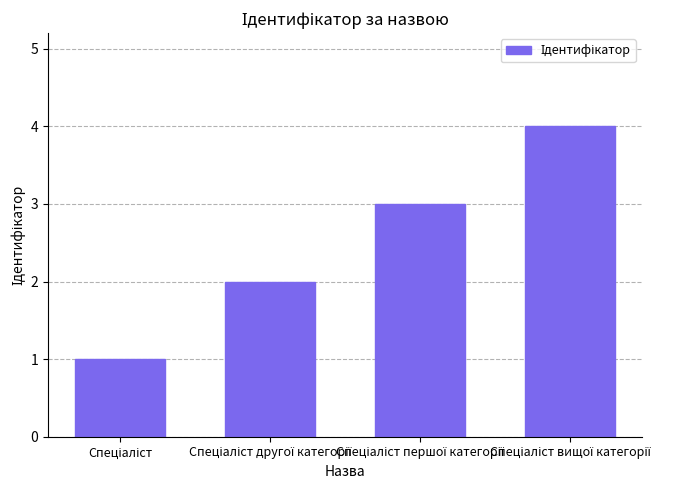

What is the difference between the maximum and minimum values?

3